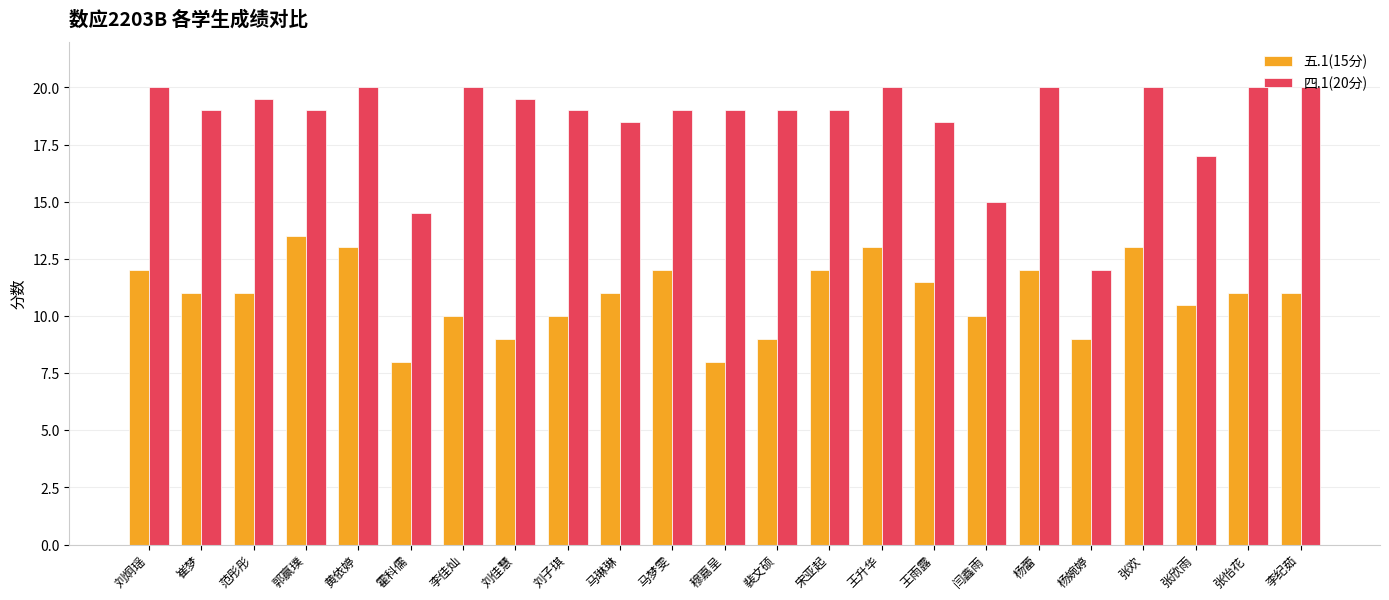

Reading left to right, extract all data points from this chart.

五.1(15分): 12.0	11.0	11.0	13.5	13.0	8.0	10.0	9.0	10.0	11.0	12.0	8.0	9.0	12.0	13.0	11.5	10.0	12.0	9.0	13.0	10.5	11.0	11.0
四.1(20分): 20.0	19.0	19.5	19.0	20.0	14.5	20.0	19.5	19.0	18.5	19.0	19.0	19.0	19.0	20.0	18.5	15.0	20.0	12.0	20.0	17.0	20.0	20.0